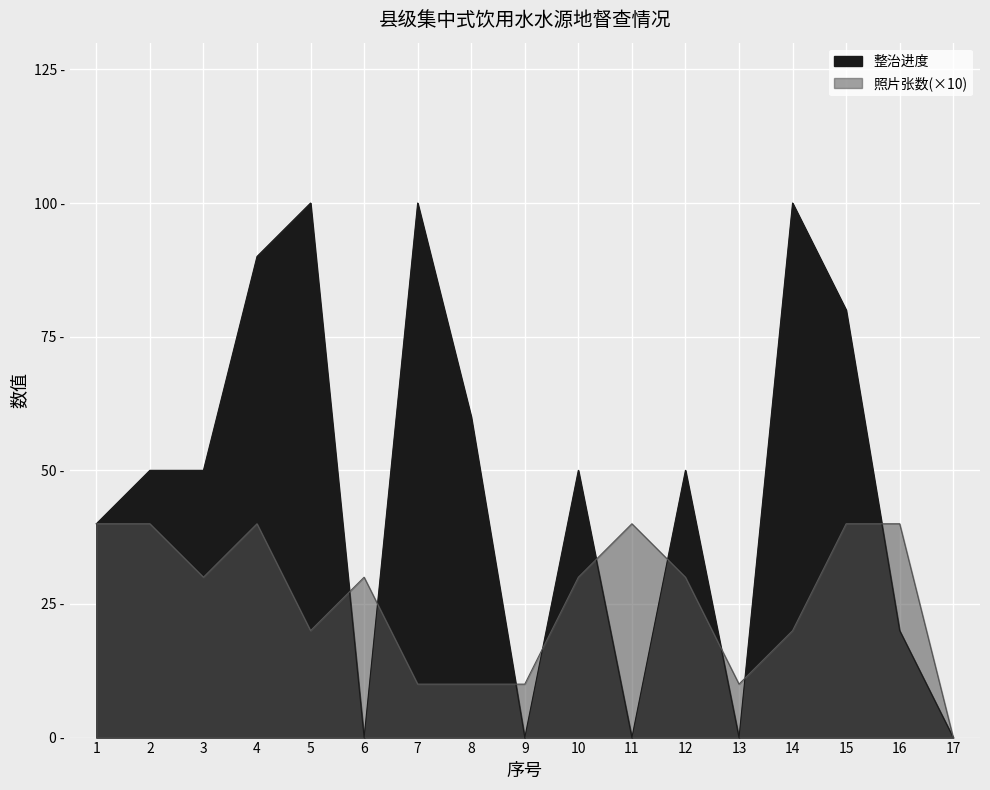

What is the total value across all series at 13?

10